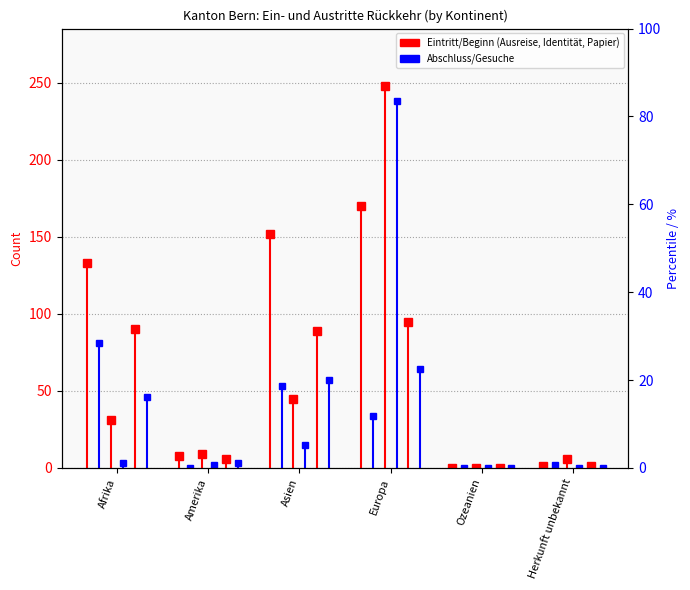

Which series changed the most between Afrika and Amerika?

Beginn Ausreise-organisation